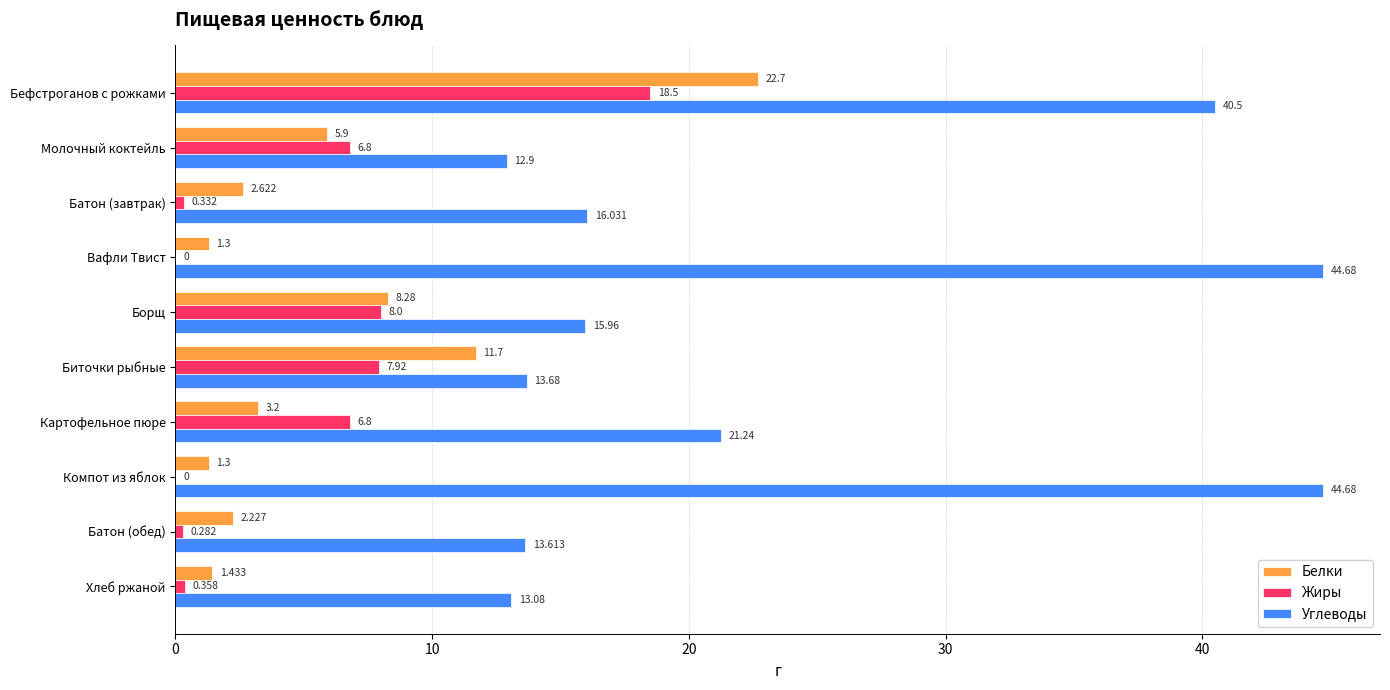

At which category is the sum across all series the highest?

Бефстроганов с рожками